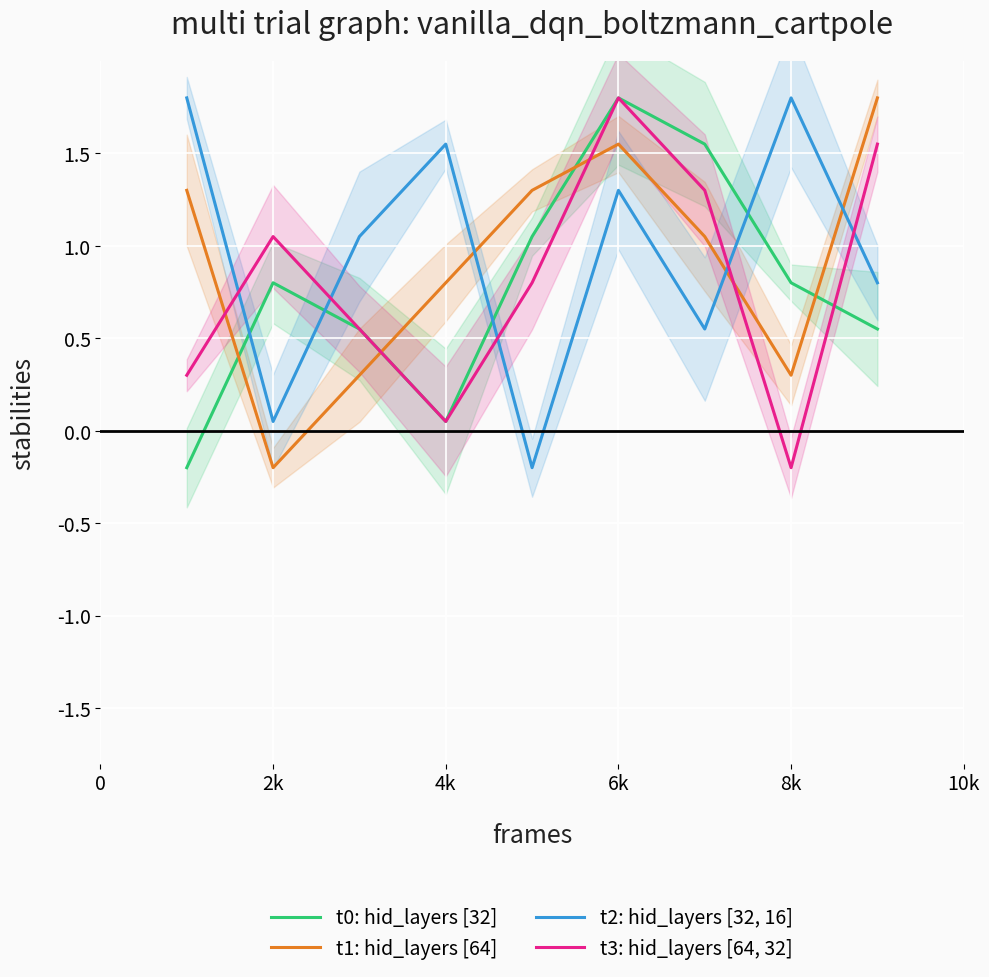

Which series has the largest range (max minus min)?

t0: hid_layers [32]